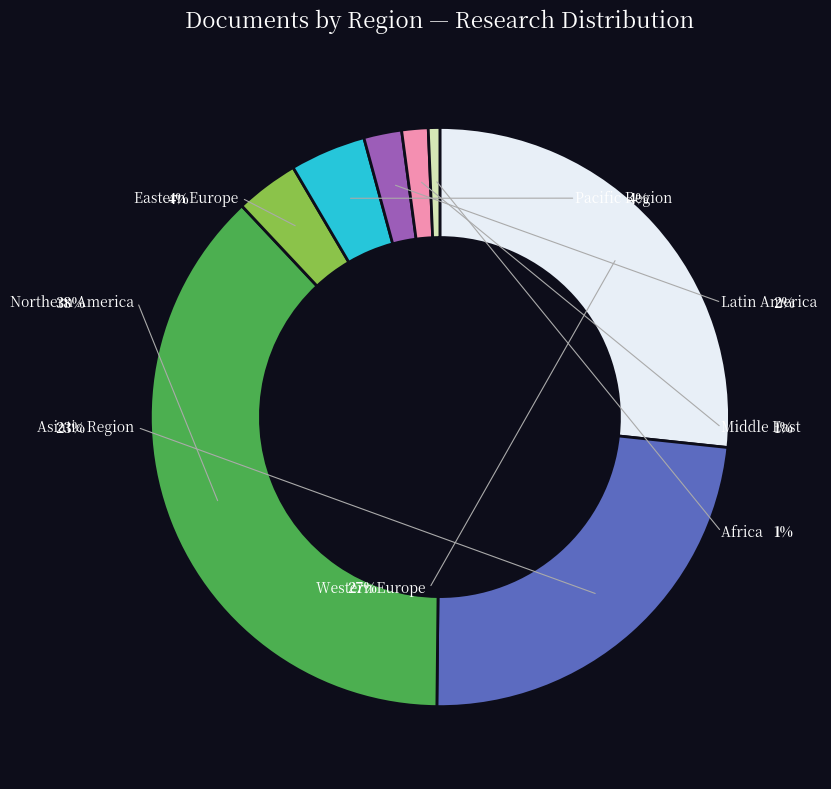

Does Middle East represent more than half of the total?

No